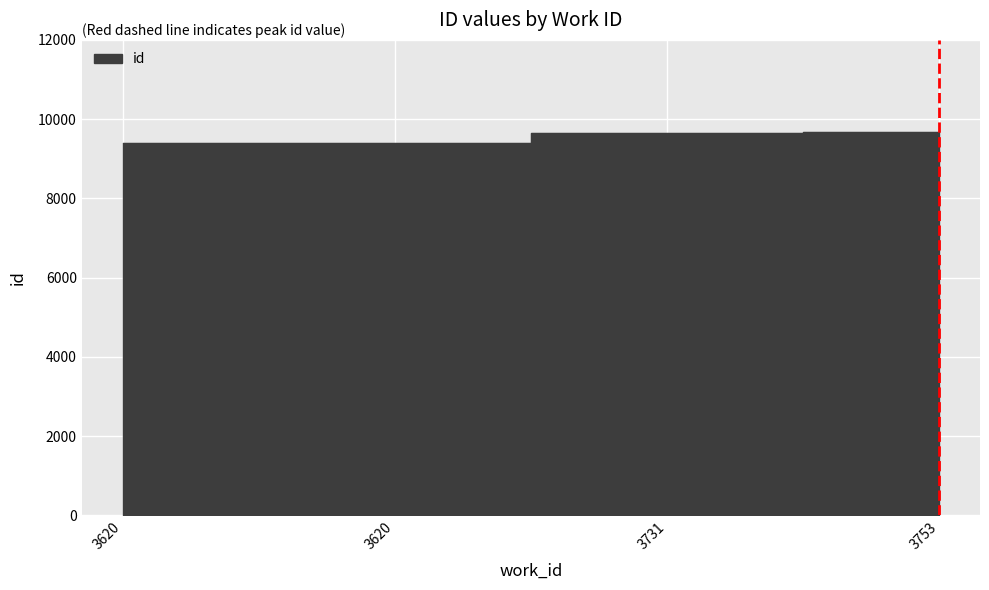

How many data points does each series have?

4